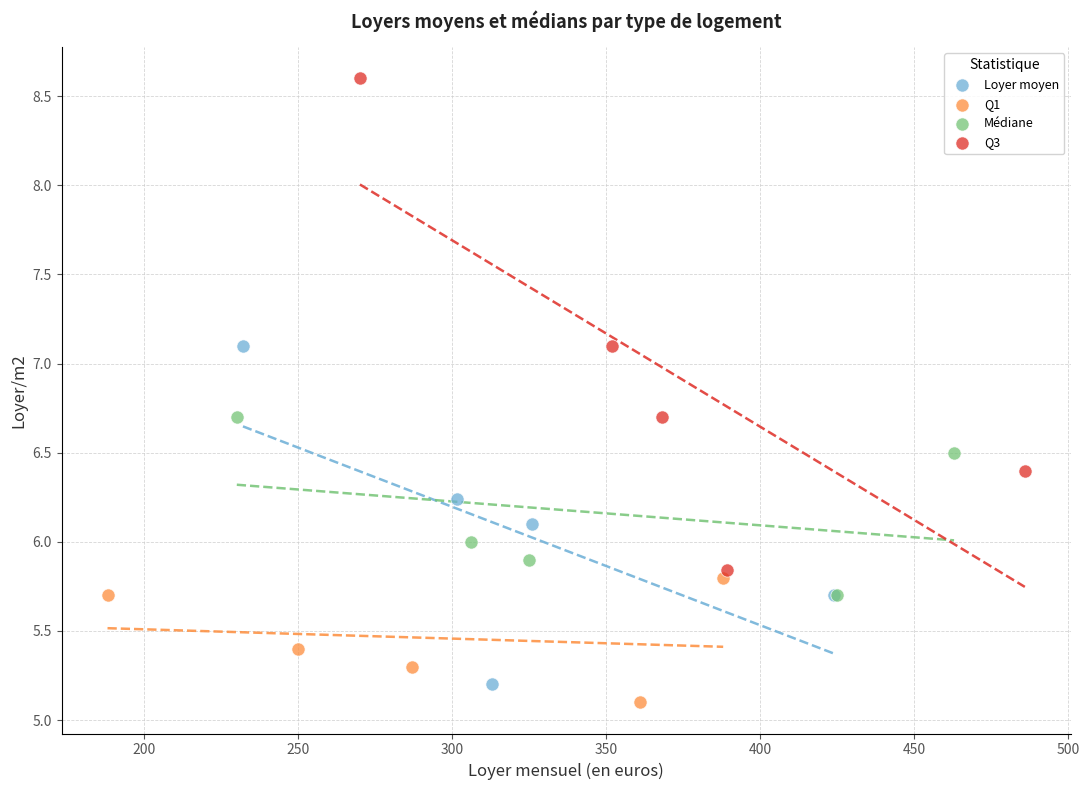

Which series has the largest Y range (max minus min)?

Q3